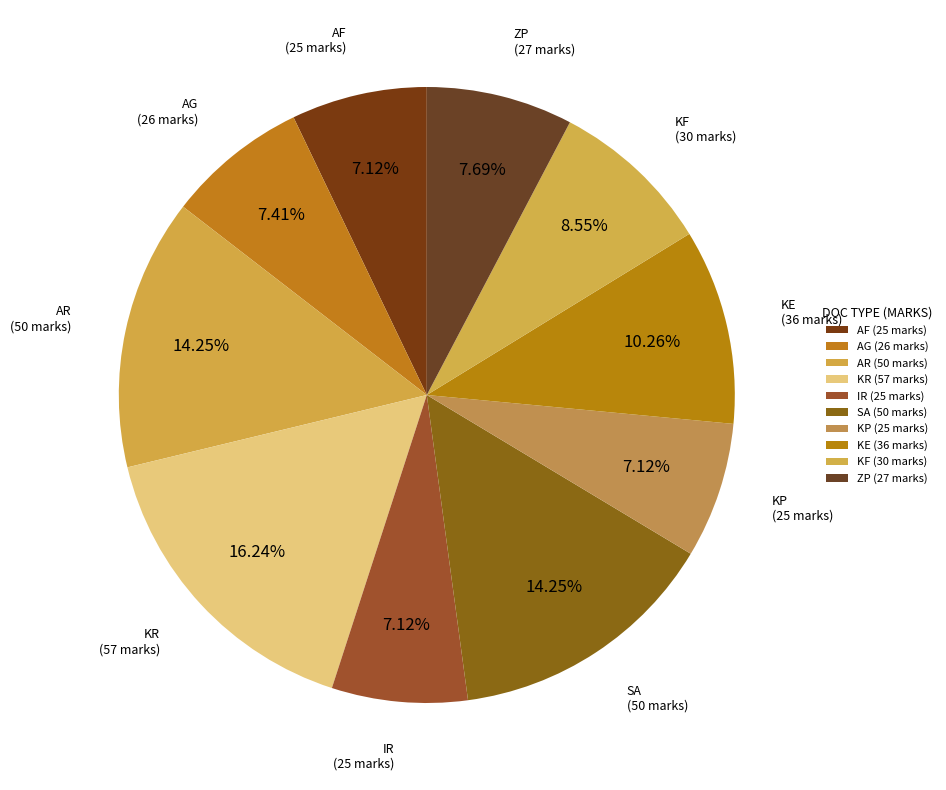

Does AR (50 marks) account for over 50% of the chart?

No